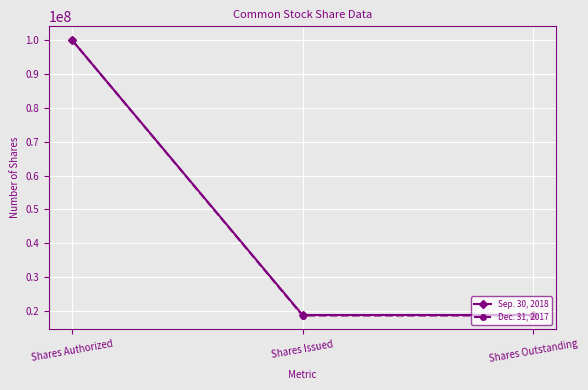

What is the sum of all Sep. 30, 2018 values?

137710000